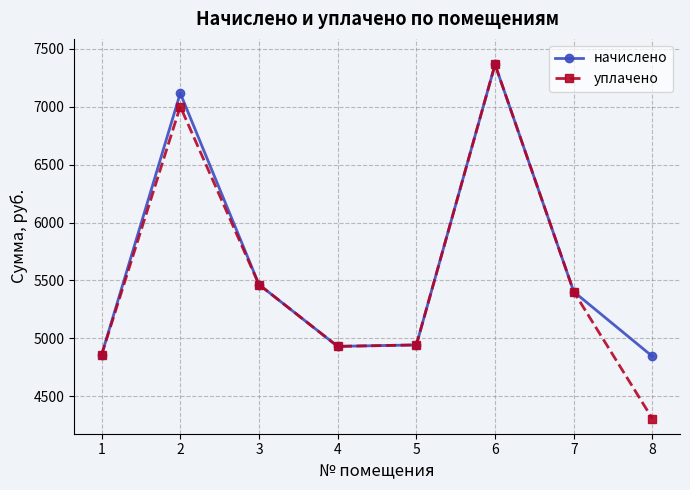

Where is the first local maximum for уплачено?

2